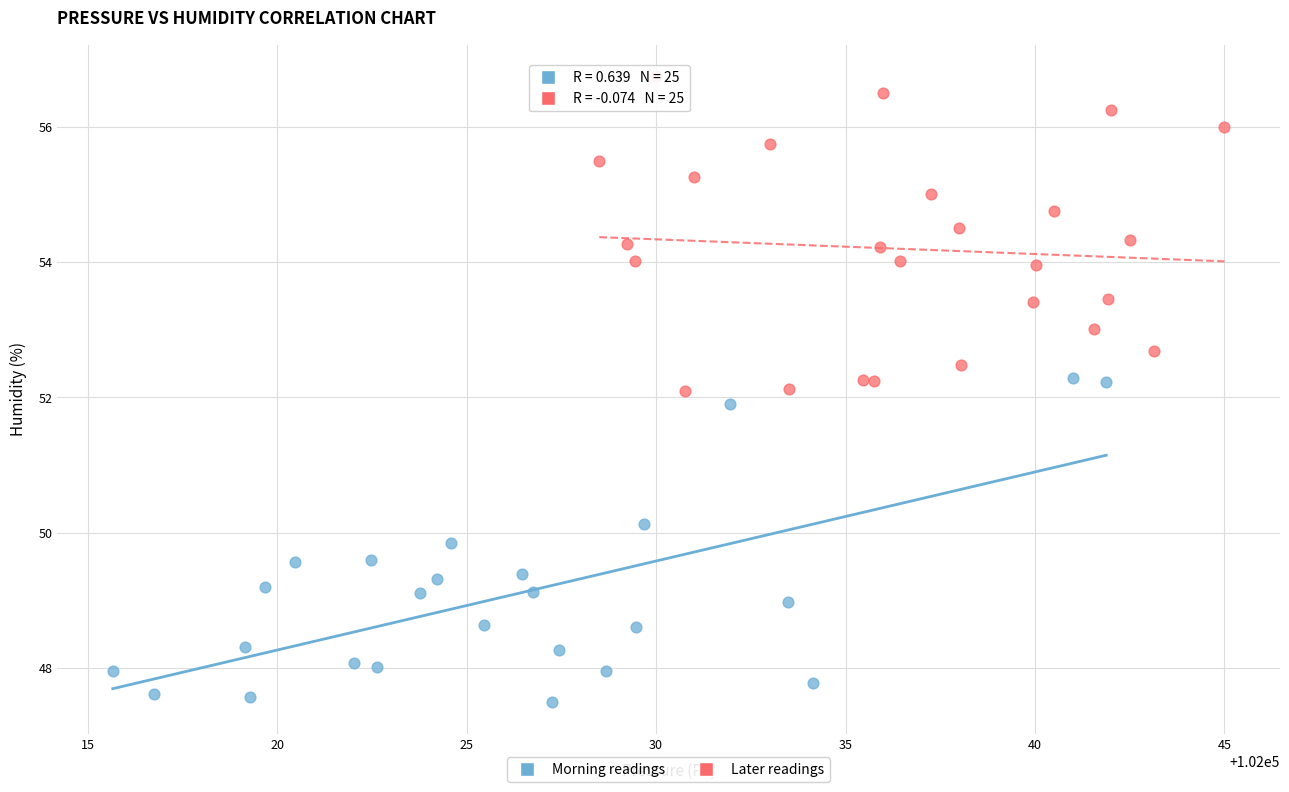

Which series contains the lowest Y value?

Morning readings